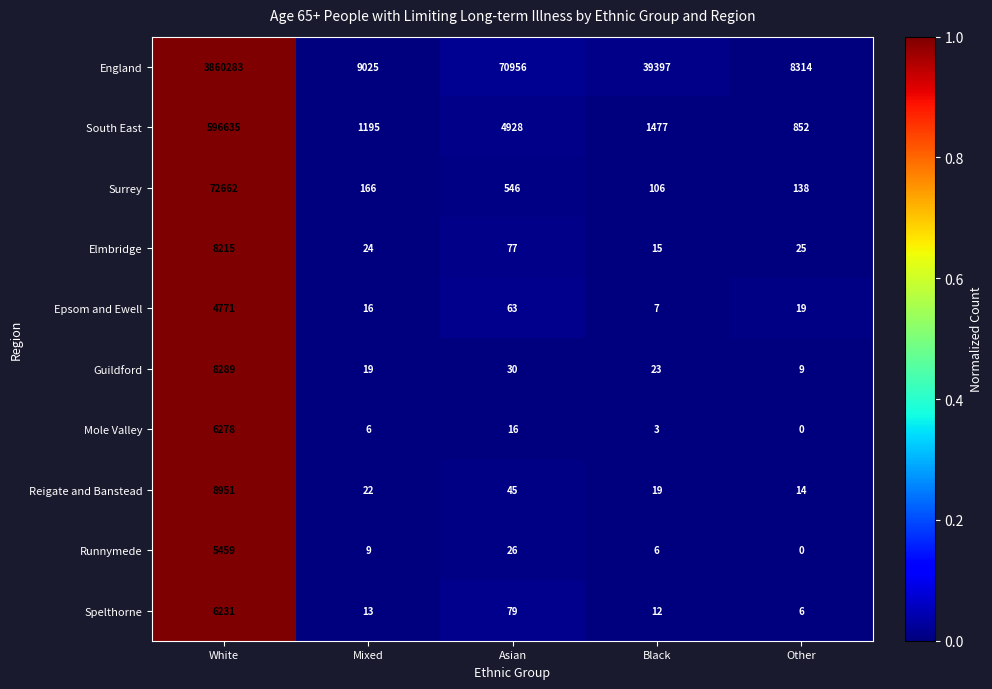

Which series has the widest spread of values?

England